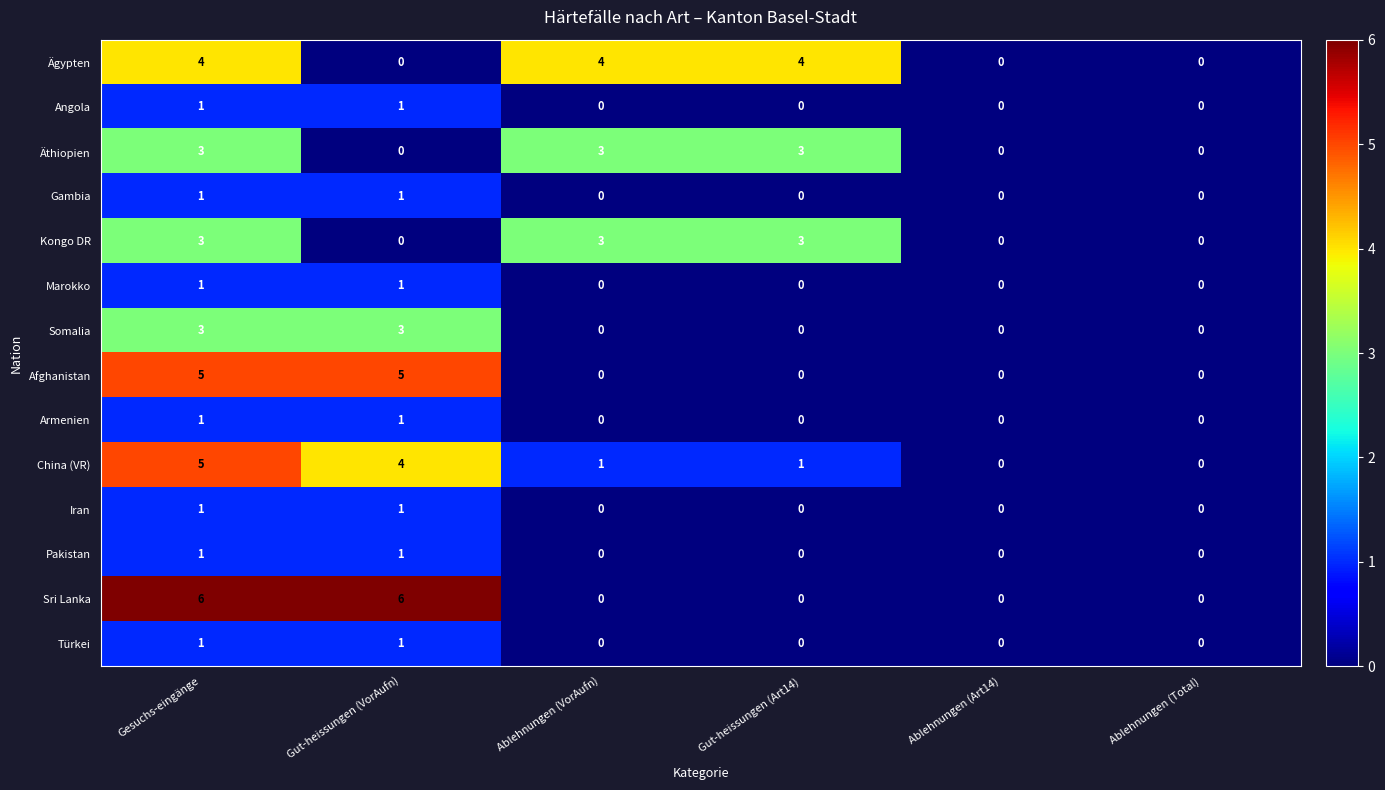

What is the maximum value shown in the chart?

6